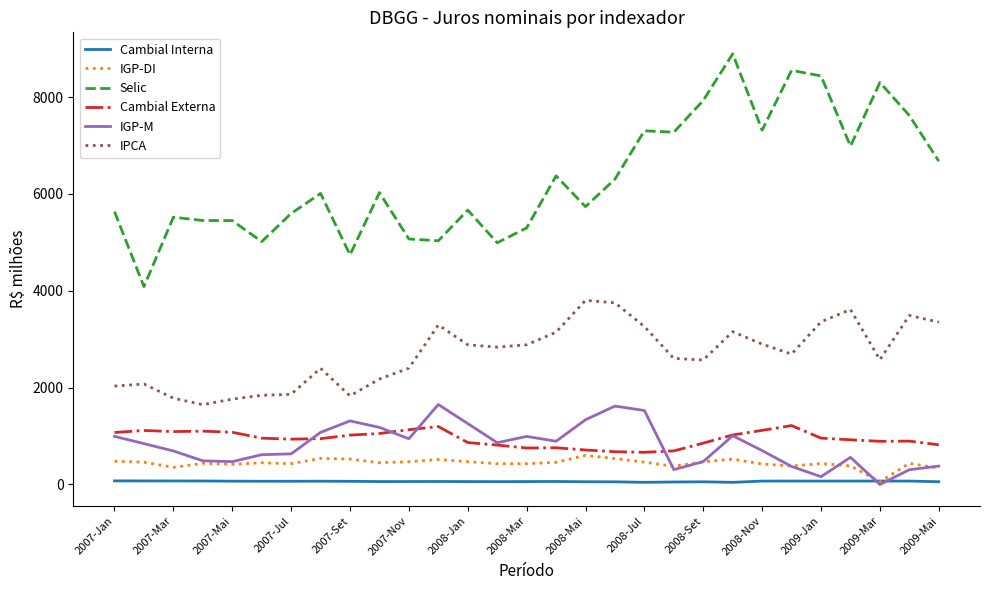

What is the lowest value of the IPCA series?

1646.2